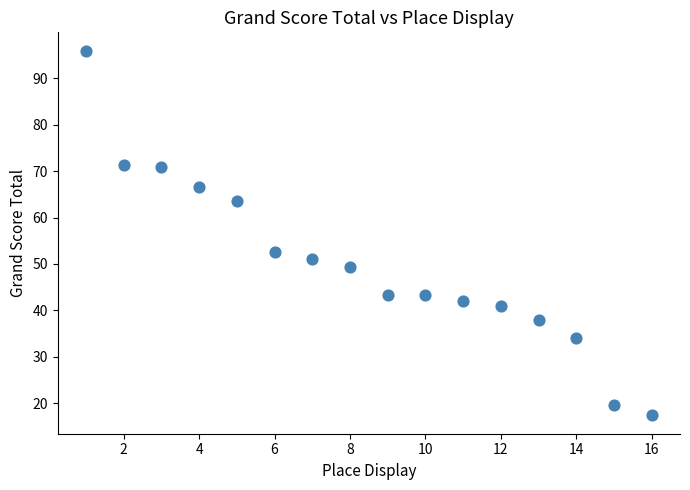

What is the range of Y values (max minus min)?

78.7